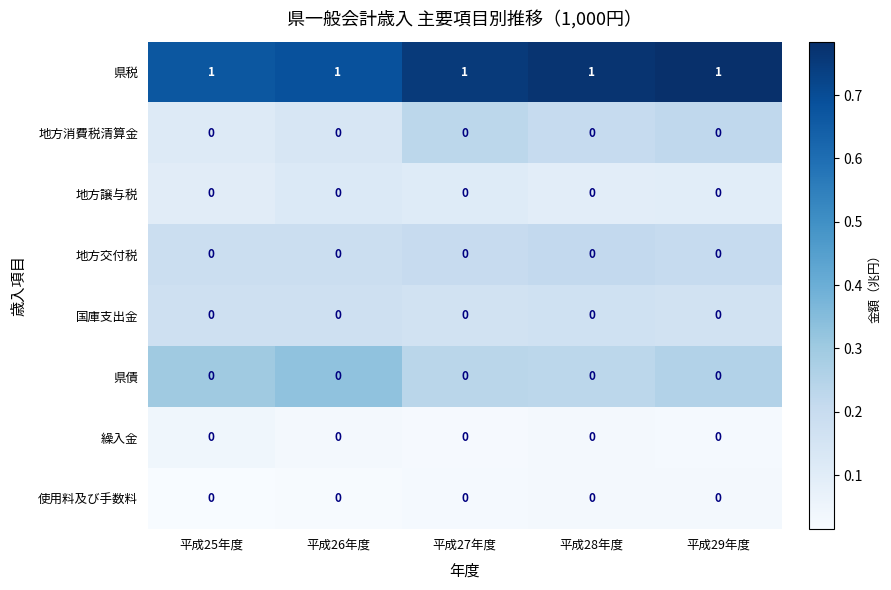

What is the sum of all 県税 values?

5